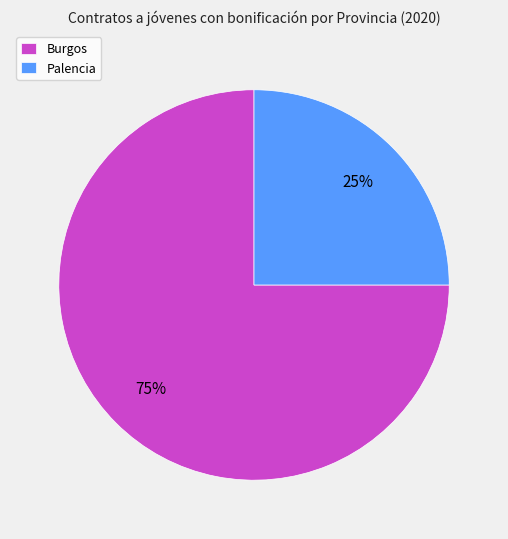

To the nearest percent, what percentage of the pie is Palencia?

25%